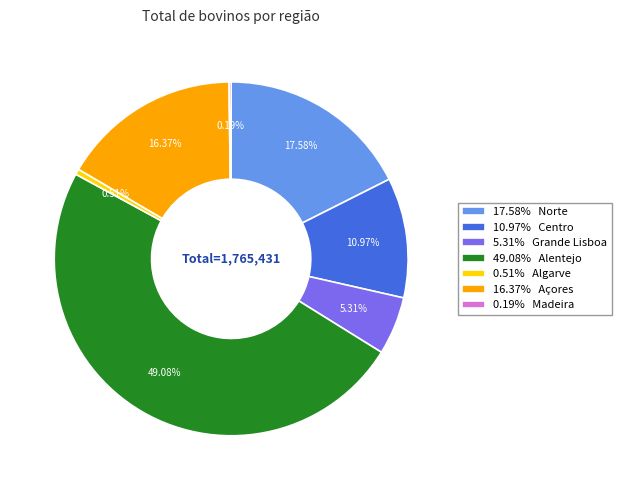

To the nearest percent, what is the average slice percentage?

14%